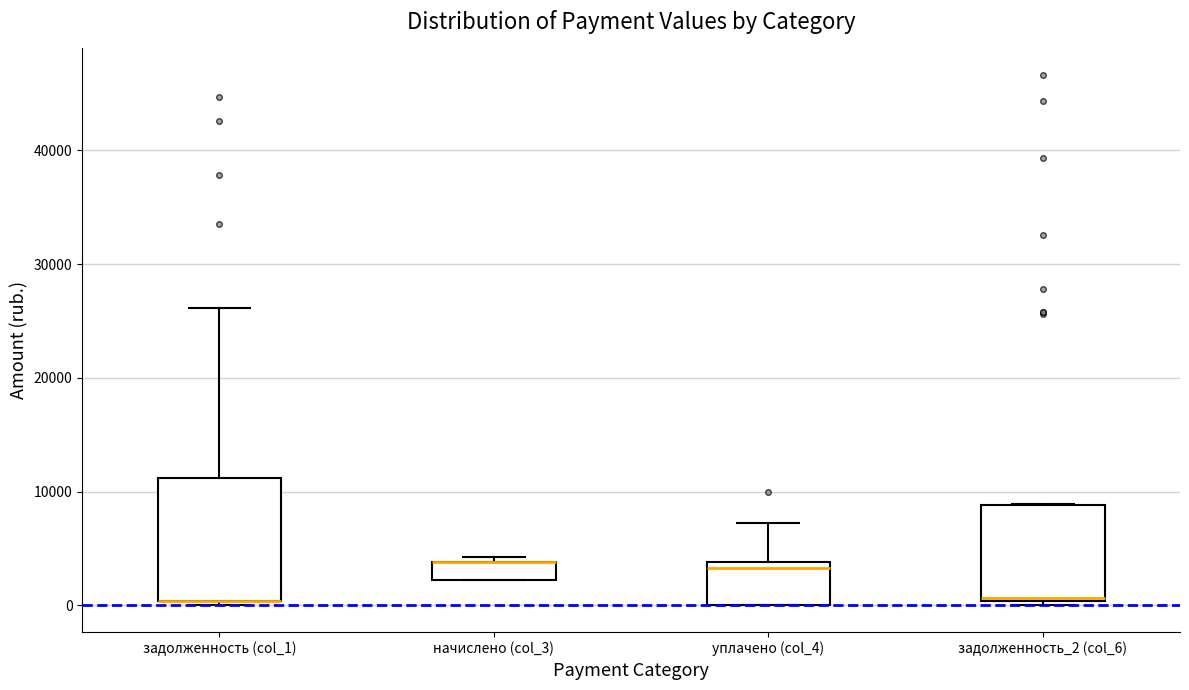

Comparing the boxes themselves (not the whiskers), which one is the tallest?

задолженность (col_1)